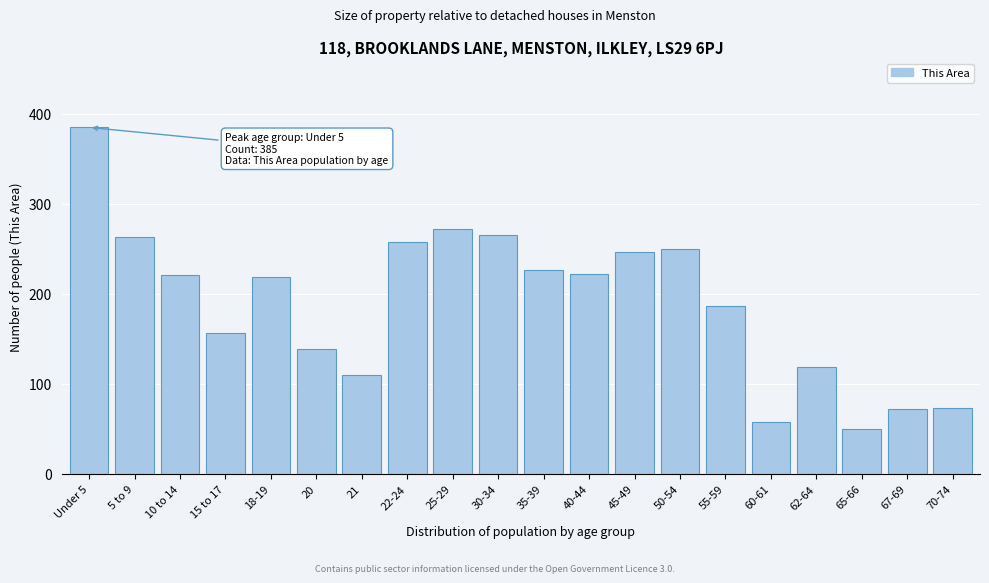

The chart shows a value of 49 at 15 to 17. True or false?

False